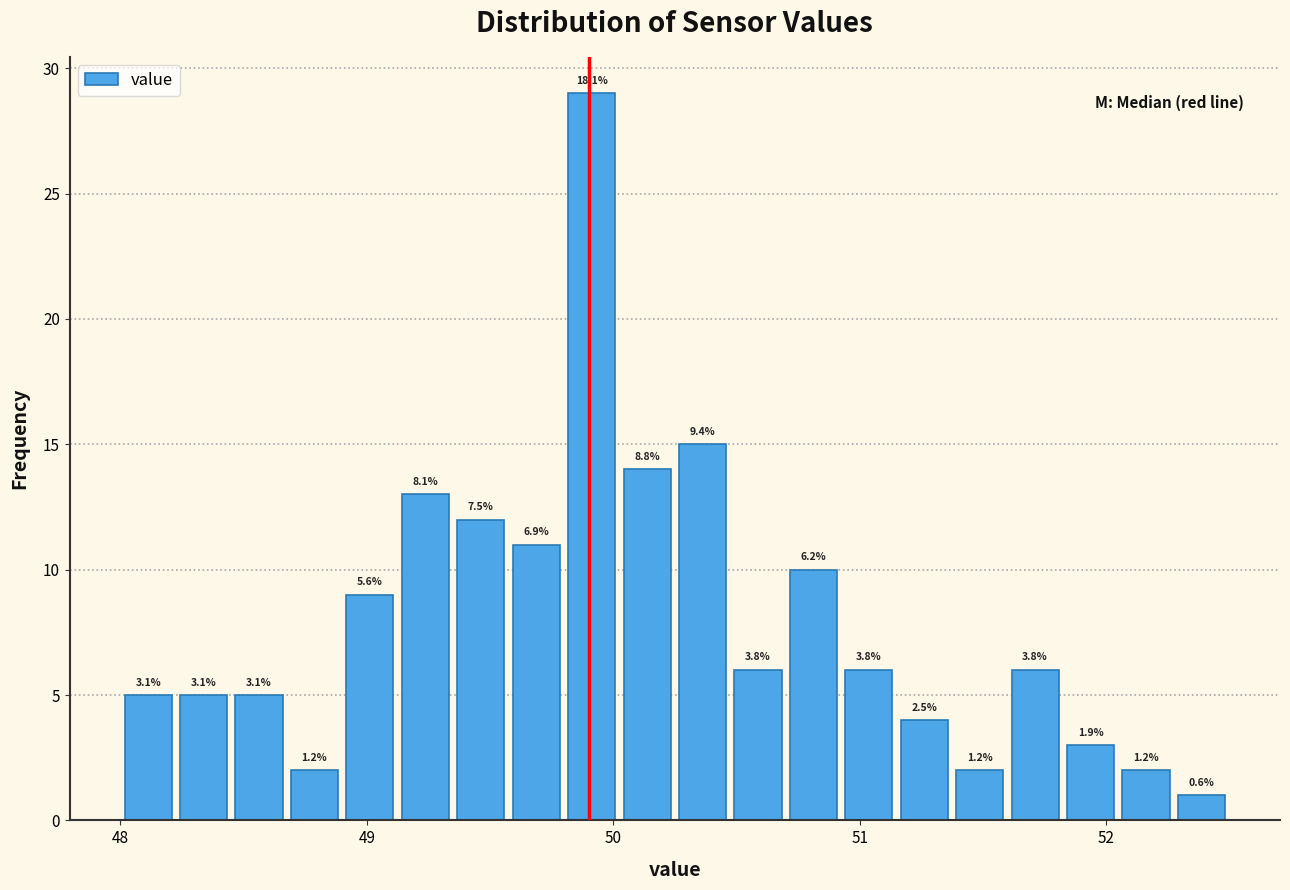

Read against the x-axis, roughly where is the centre of the tallest bar?

49.9